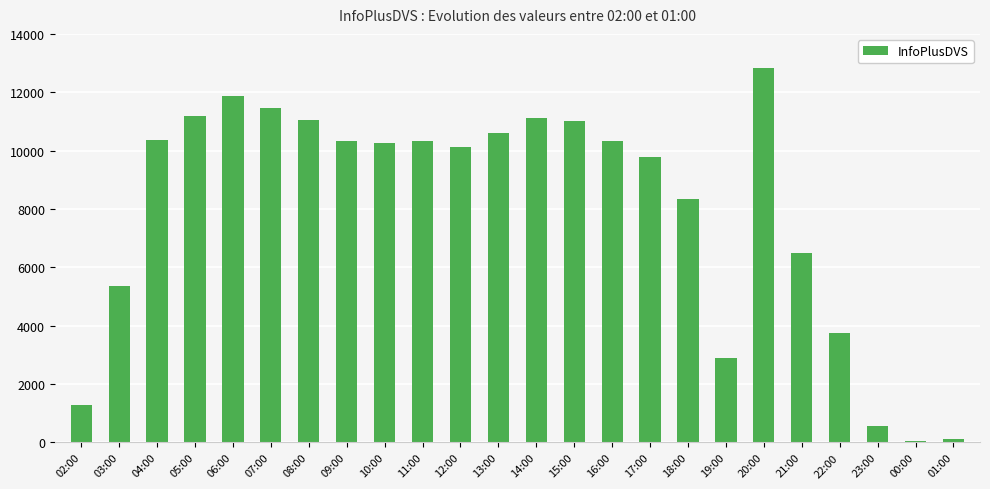

What is the difference between the second highest and second lowest values?

11773